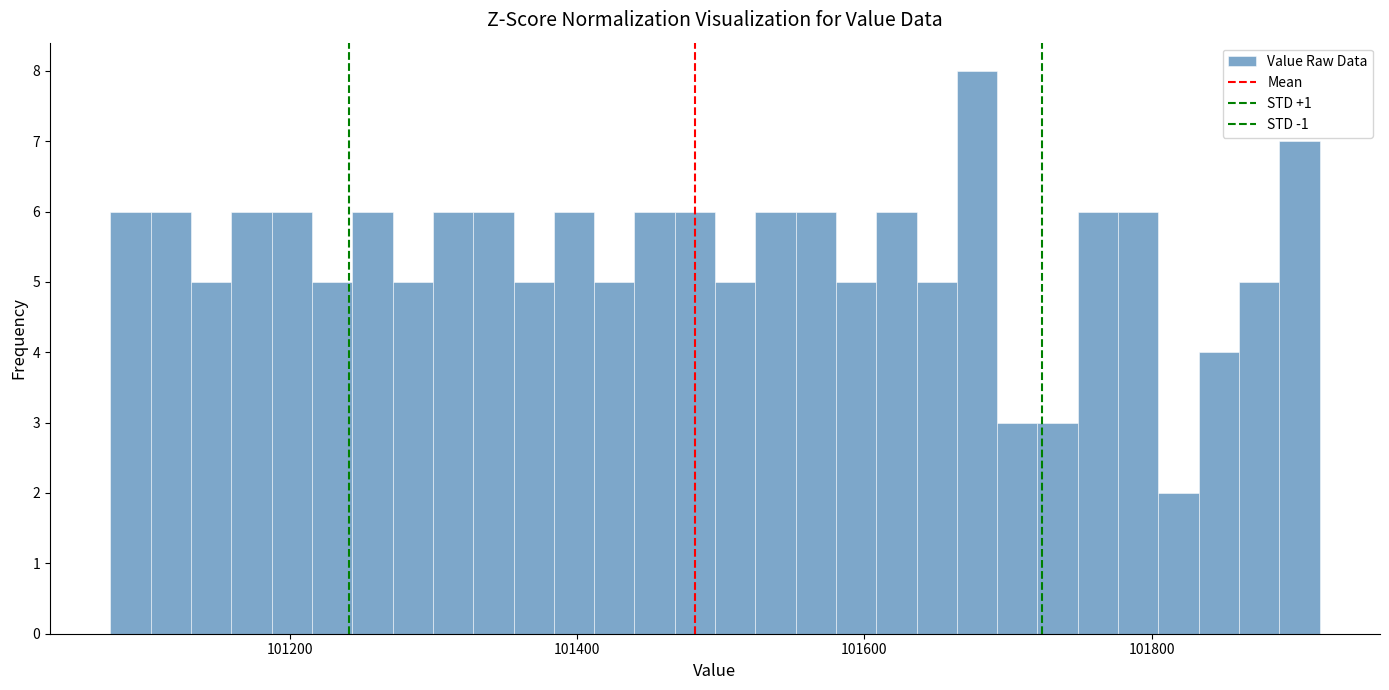

Read against the x-axis, roughly where is the centre of the tallest bar?

101680